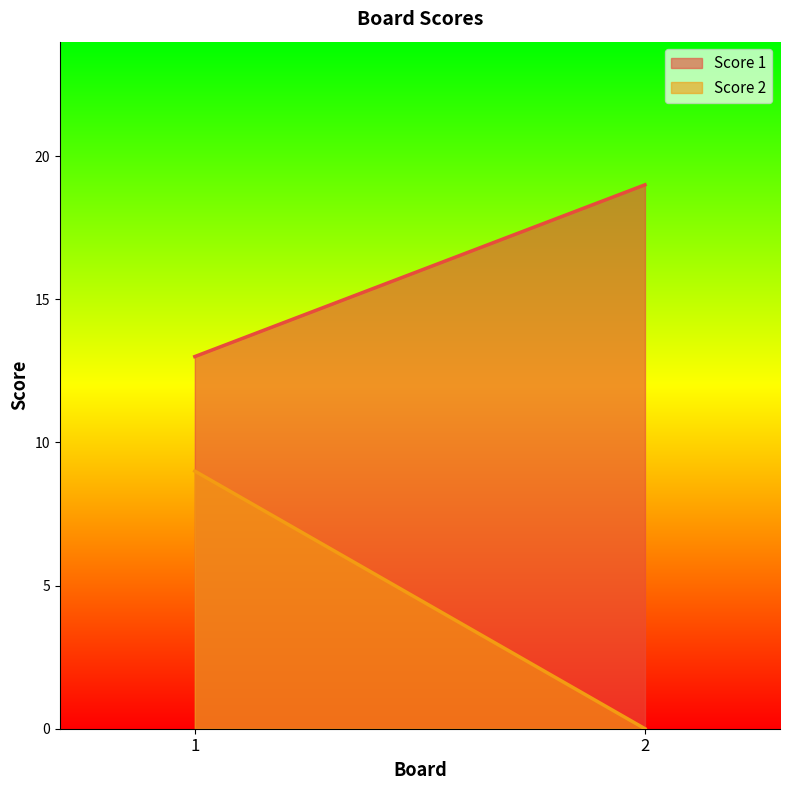

What is the average value of the Score 1 series?

16